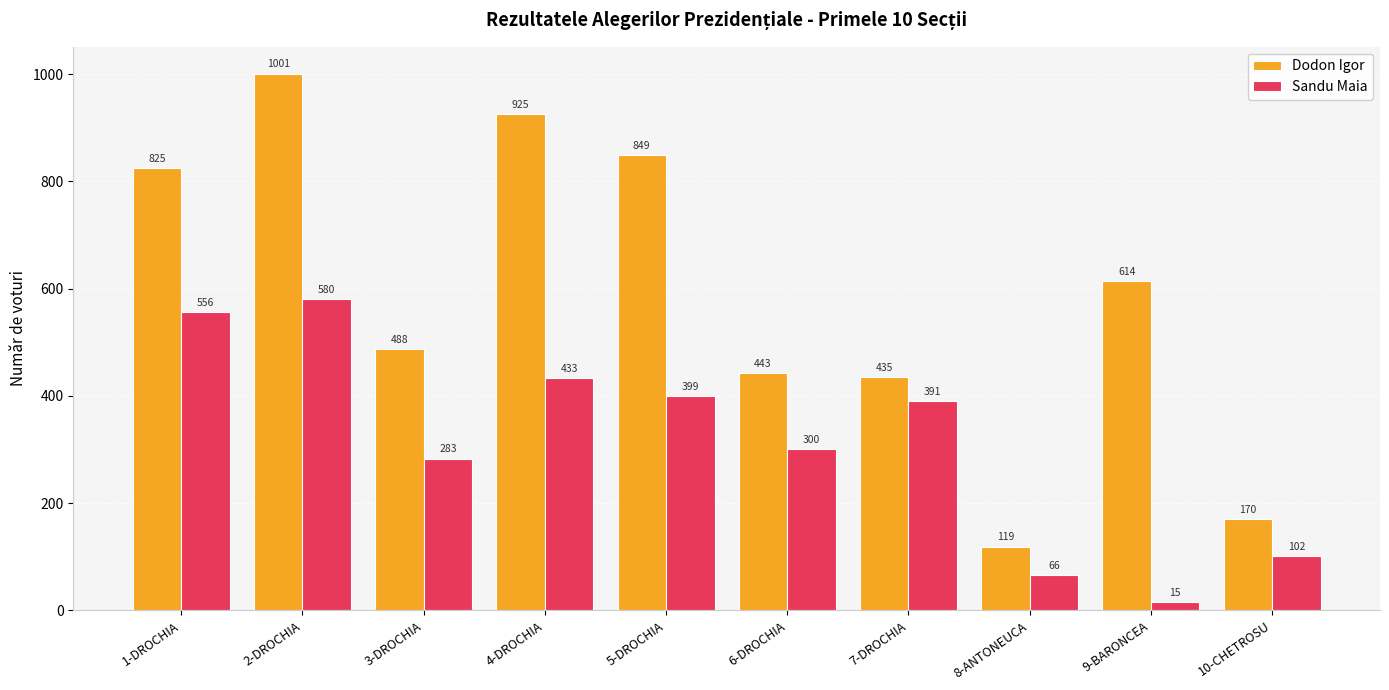

What is the spread (max minus min) of values at 2-DROCHIA?

421